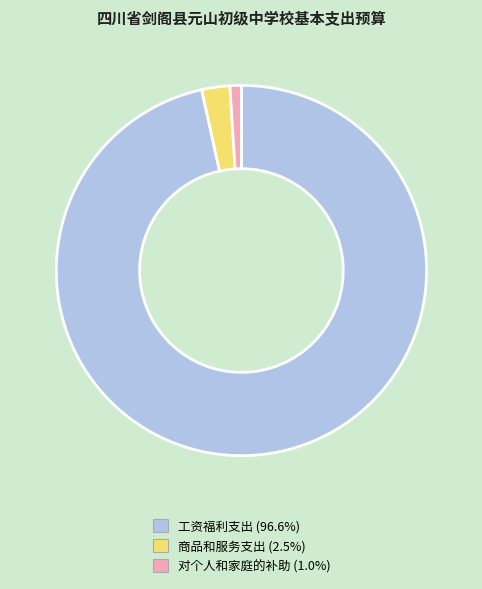

How many slices are in this pie chart?

3